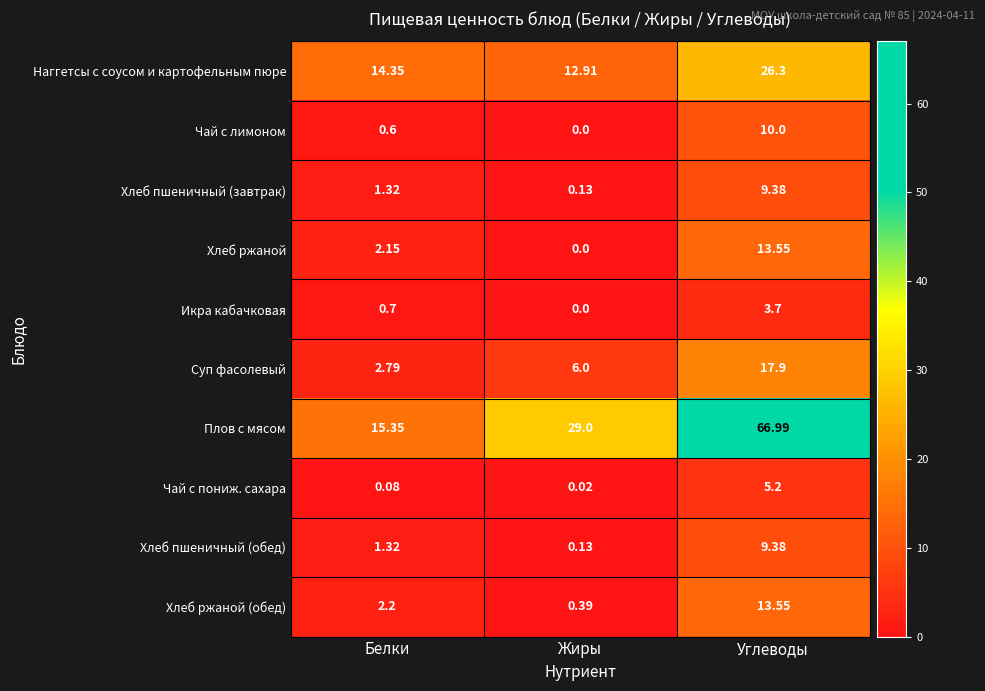

Count the number of categories in the chart.

3